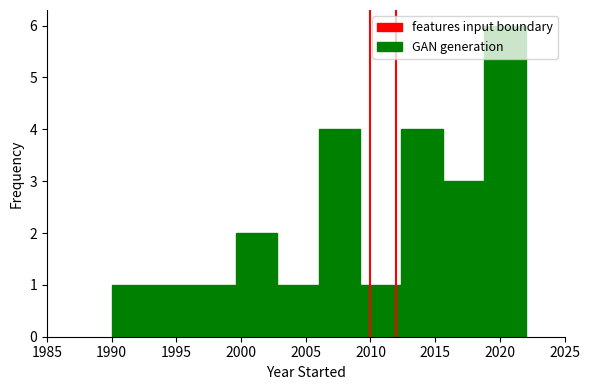

How tall is the bar that spans 1999.6 to 2002.8 on the x-axis? Neither the bar edges nor the heights are printed on the chart, so give them approximately, as read against the axes.

2